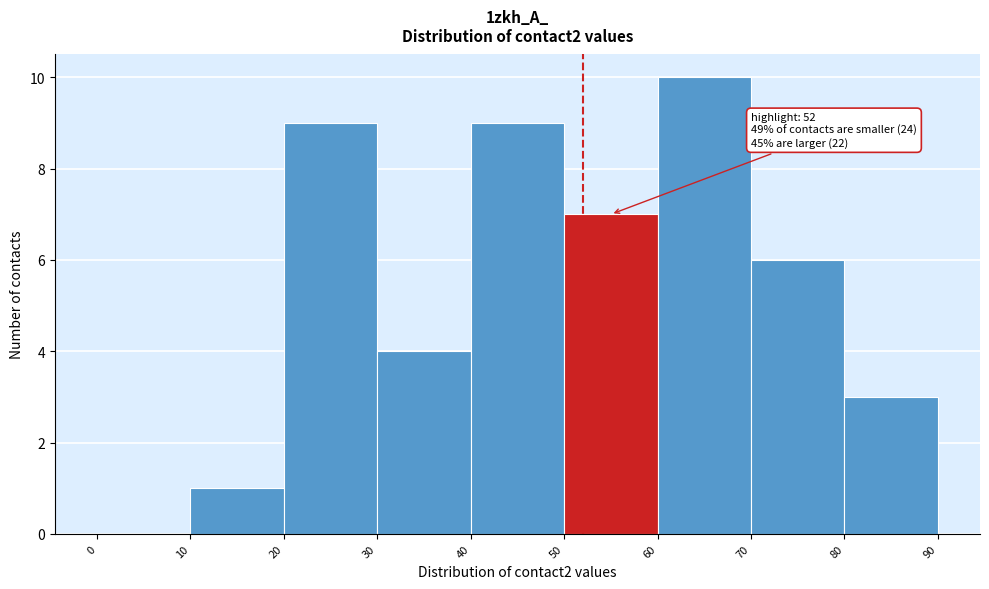

Which range on the x-axis has the tallest bar?

60 to 70